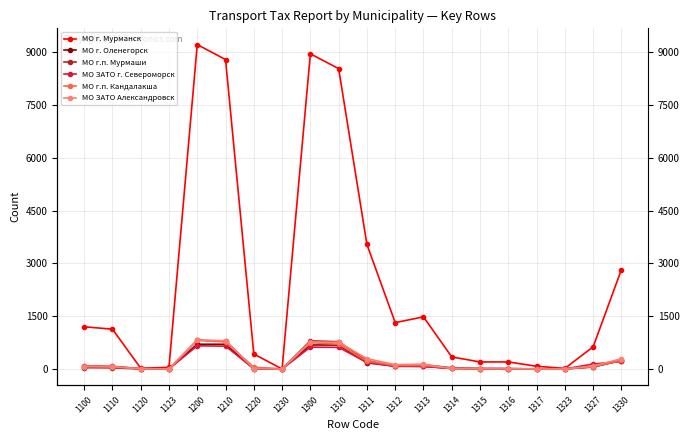

Where do МО г. Оленегорск and МО ЗАТО г. Североморск first cross each other?

1210 and 1220